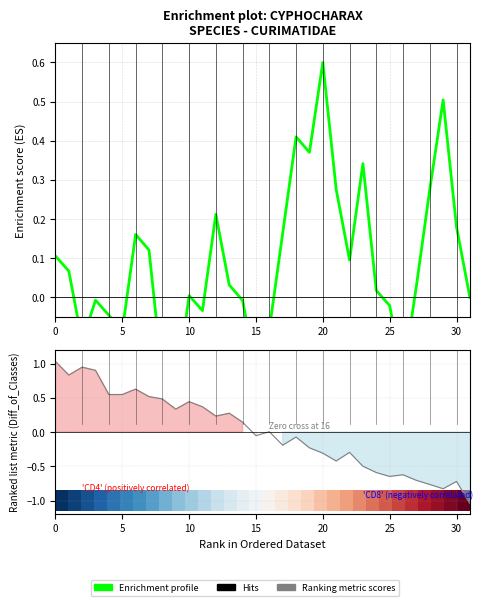

Is this an area chart (filled region under the line)?

No